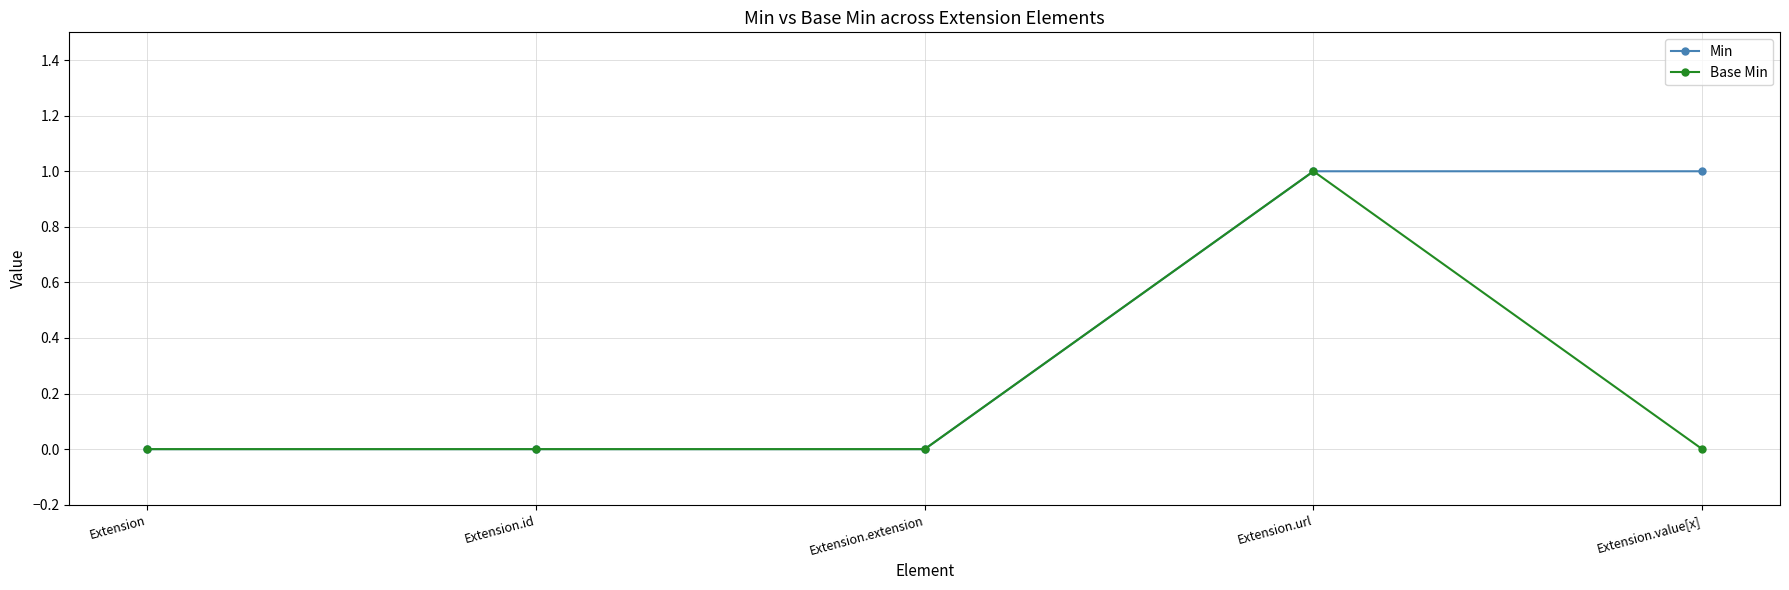

At which category is the sum across all series the highest?

Extension.url